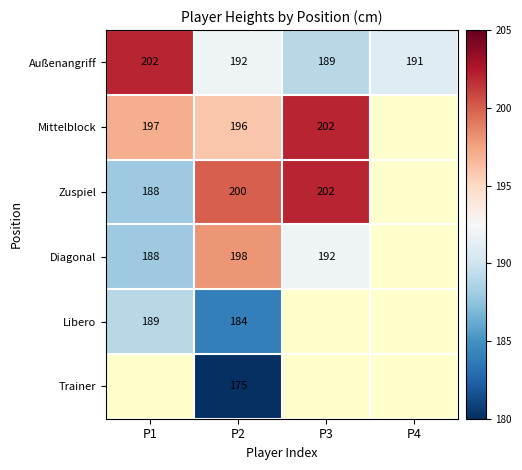

Is it true that Außenangriff equals 58.6 at P2?

False